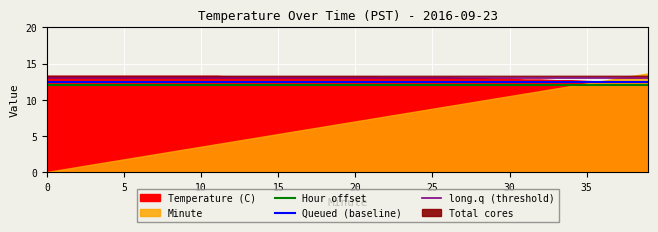

What is the value of the long.q (threshold) point at the 6th from the left?

13.0